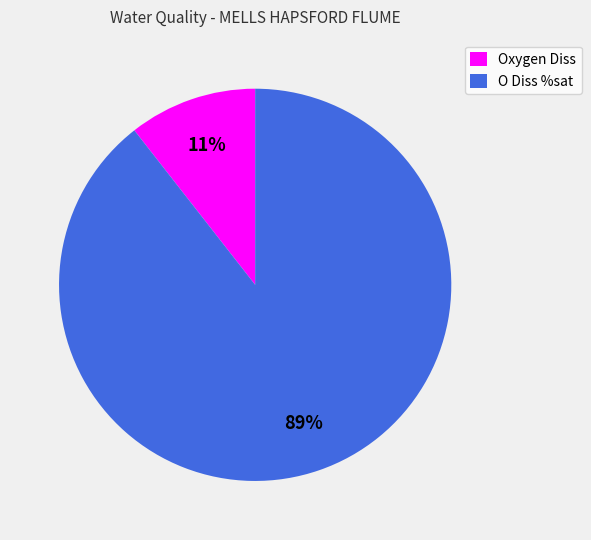

To the nearest percent, what percentage of the pie is O Diss %sat?

89%